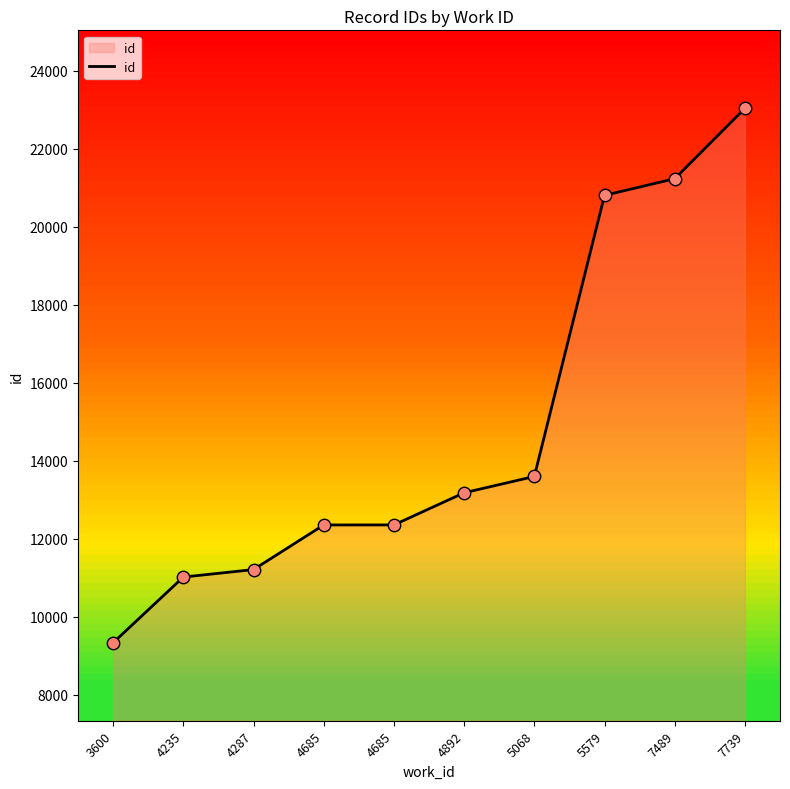

Which has a higher value, 4892 or 5579?

5579